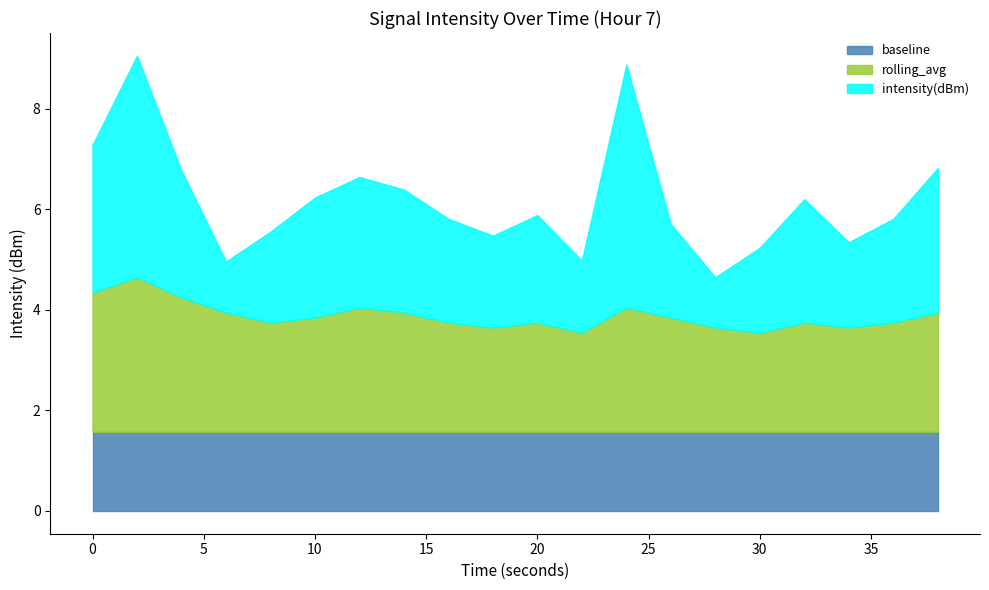

What is the lowest value of the baseline series?

1.6